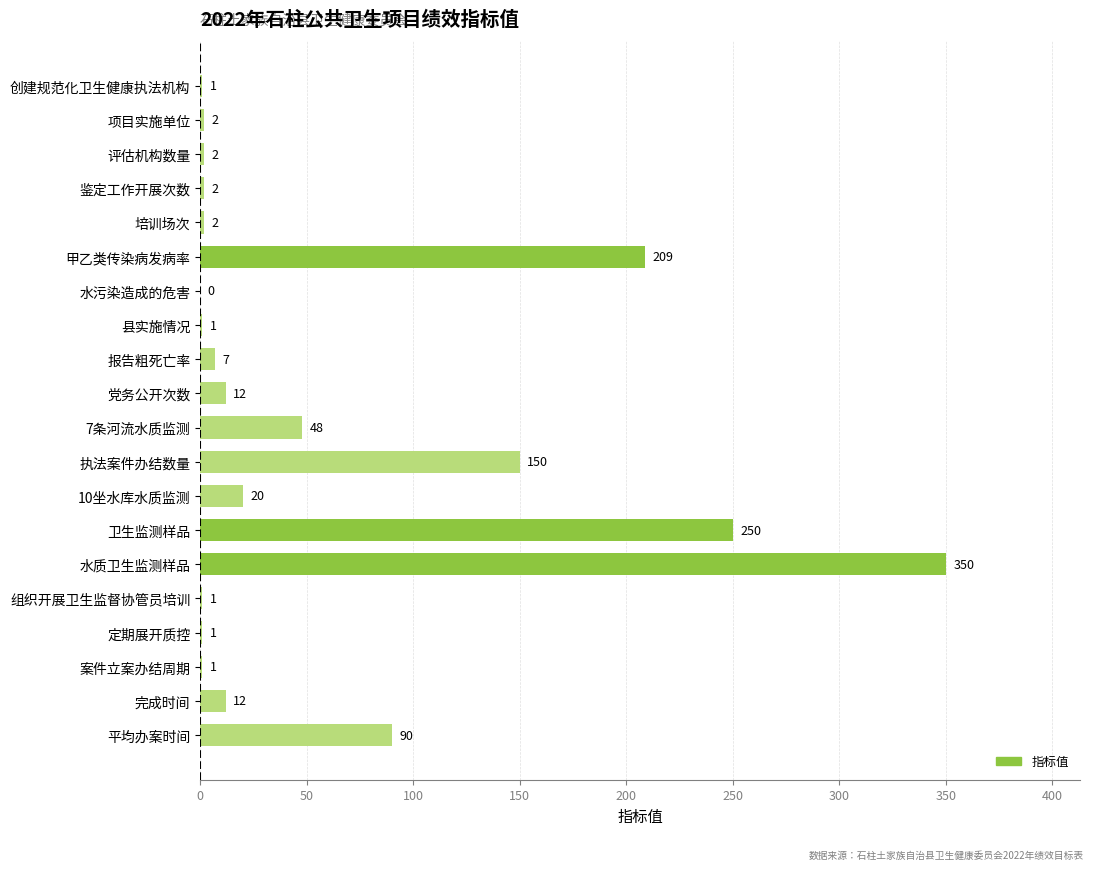

Where is the data nearest to the value 175?

执法案件办结数量